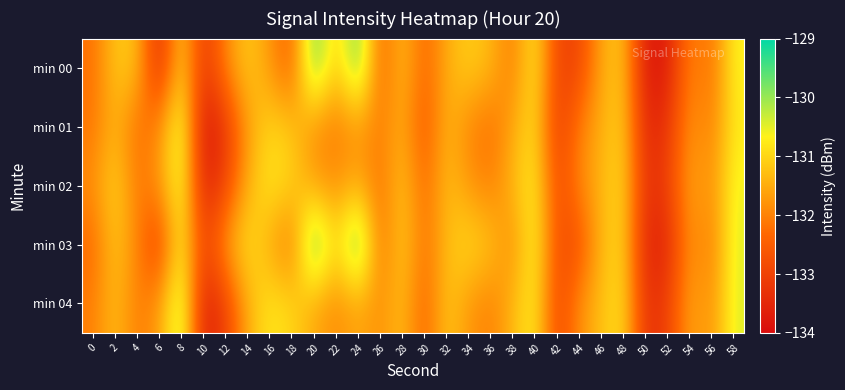

Which label corresponds to the largest value in the chart?

20